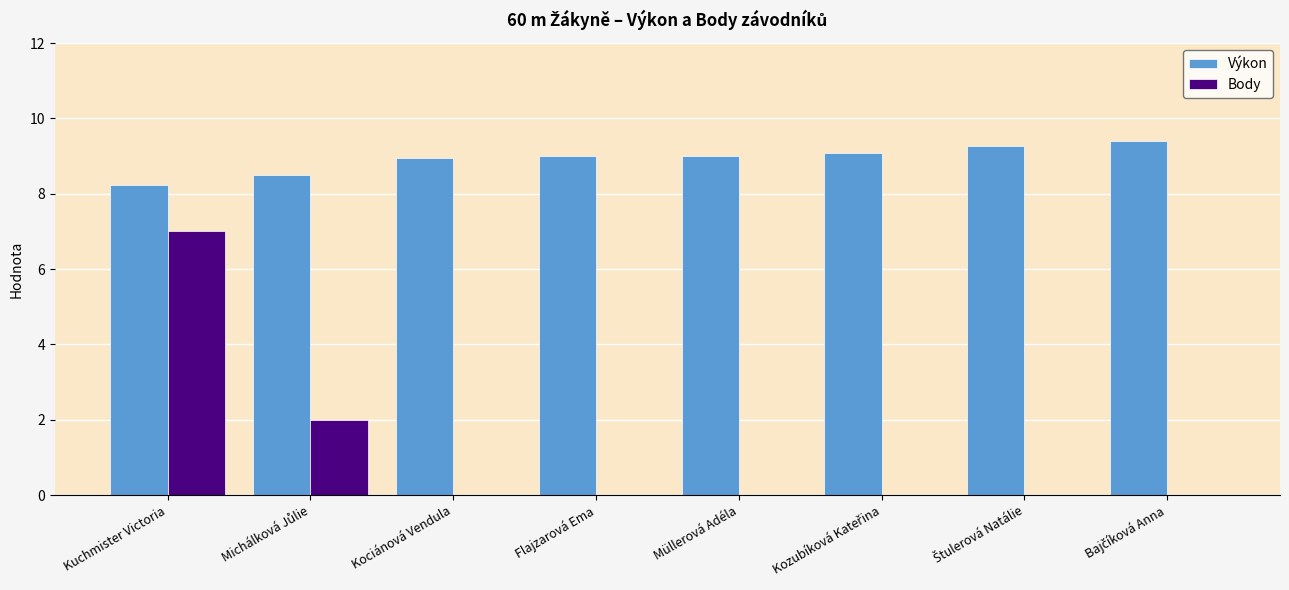

What is the total value across all series at Kuchmister Victoria?

15.2